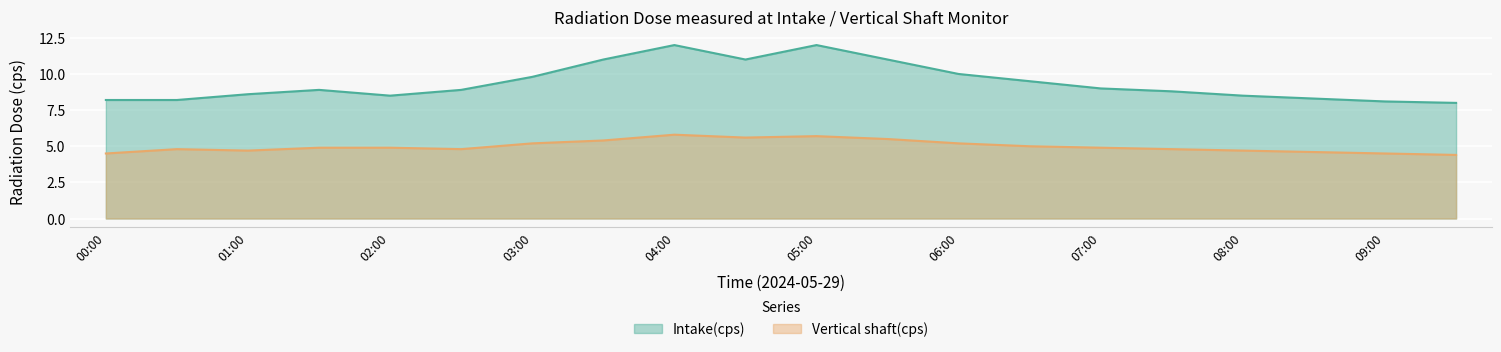

Which series changed the most between 02:30 and 06:00?

Intake(cps)